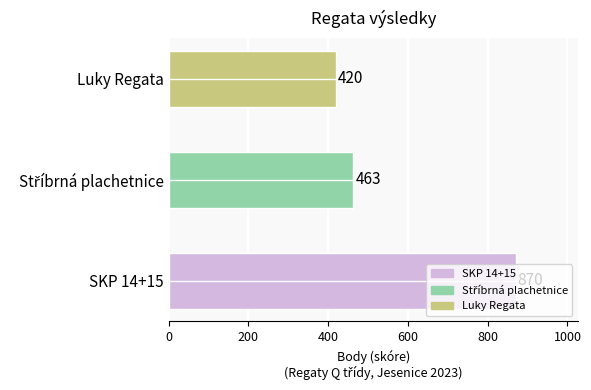

The chart shows a value of 420 at Luky Regata. True or false?

True